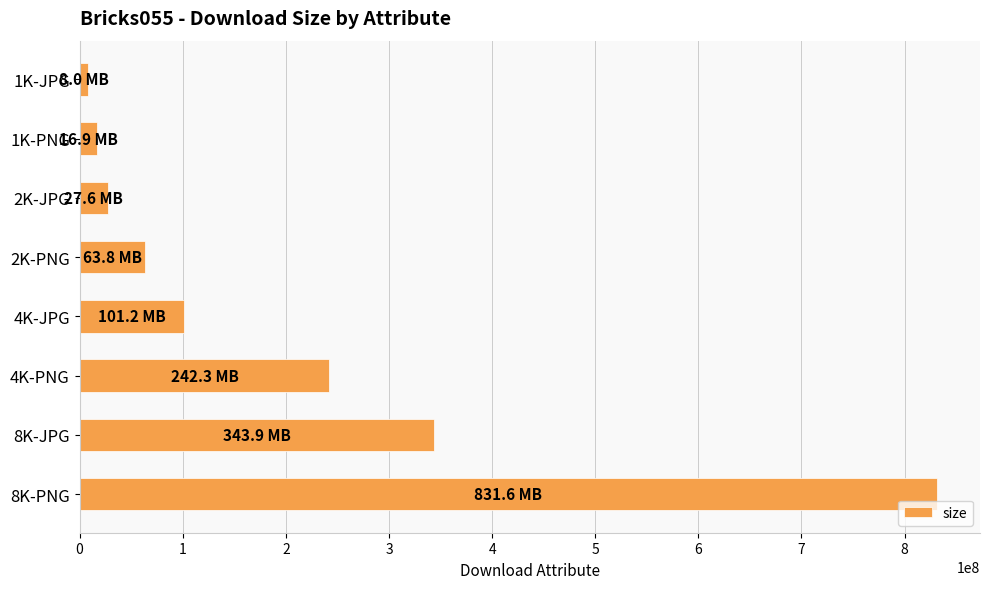

Approximately how many times larger is the value at 4K-PNG compared to 8K-JPG?

0.7